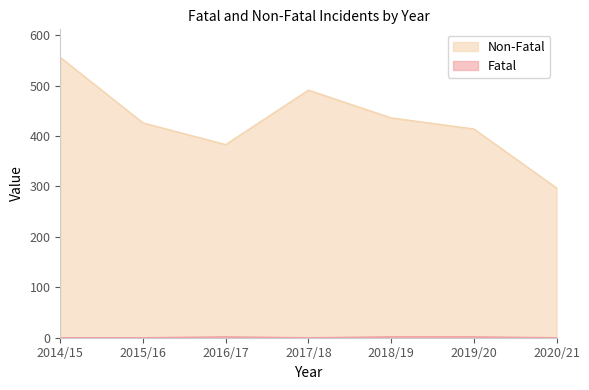

What is the difference between the Fatal values at 2016/17 and 2014/15?

1.7